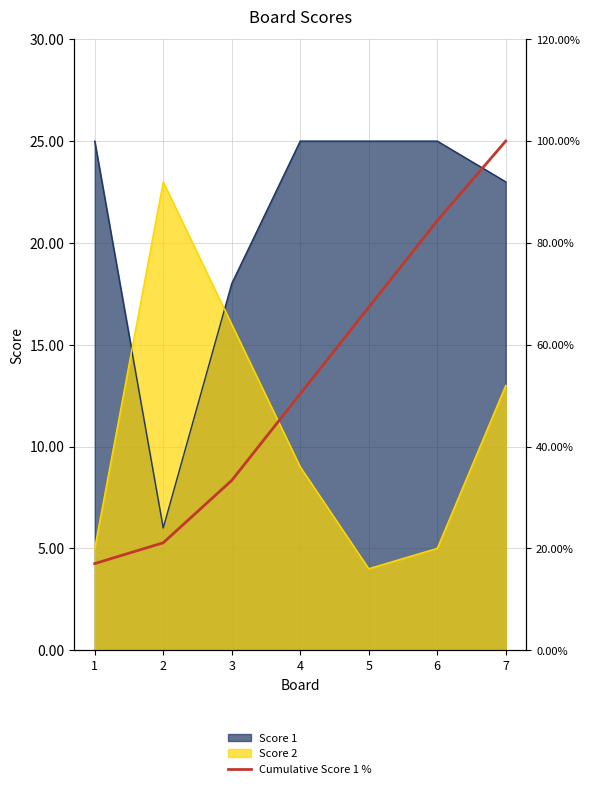

True or false: Score 2 and Score 1 intersect in this chart.

True